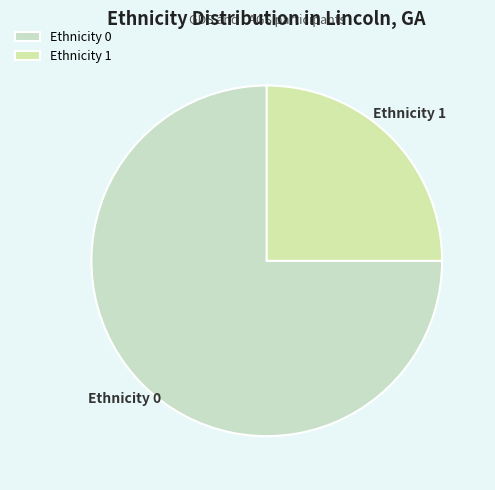

Is Ethnicity 1 the majority of the pie?

No